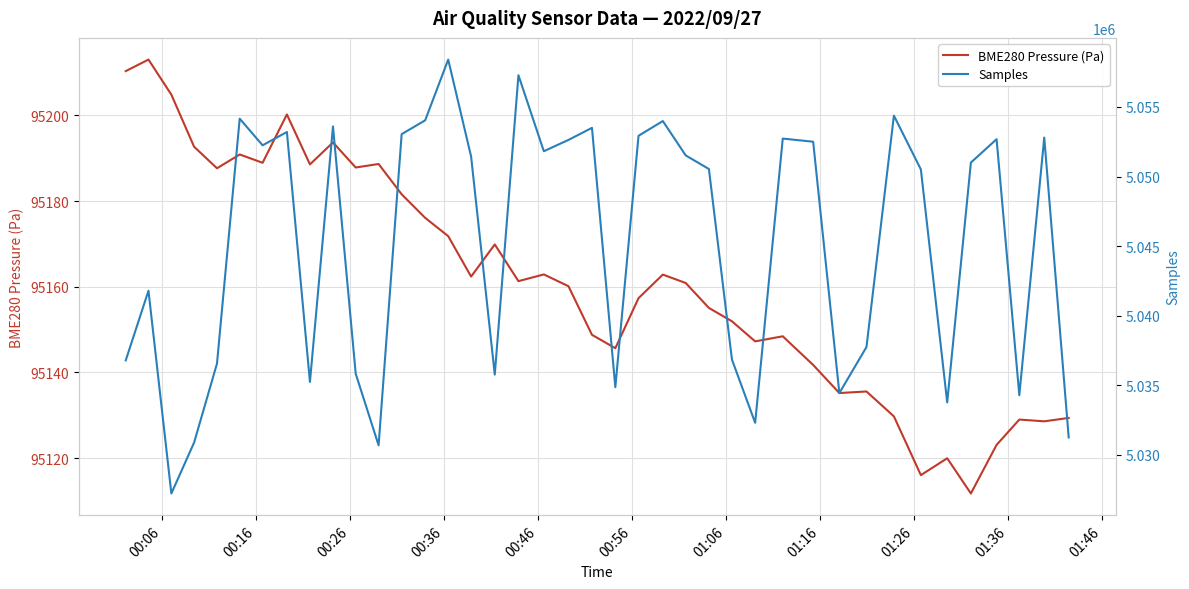

True or false: BME280 Pressure (Pa) and Samples intersect in this chart.

False